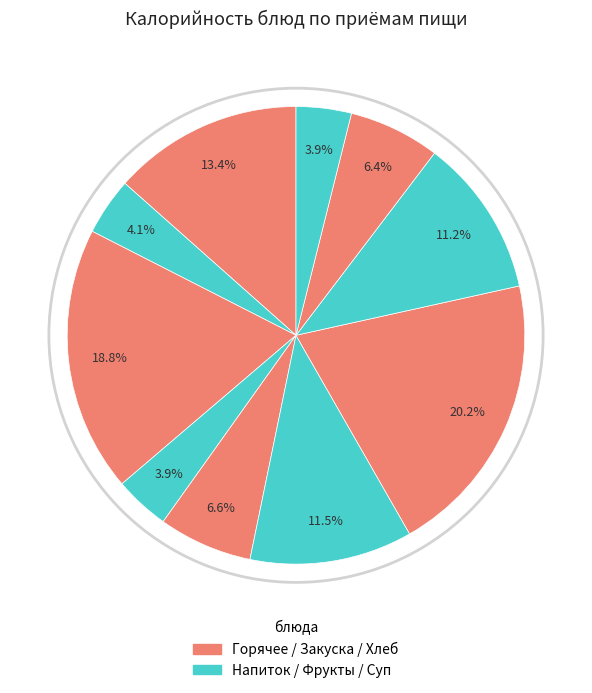

How many segments does this pie chart have?

10